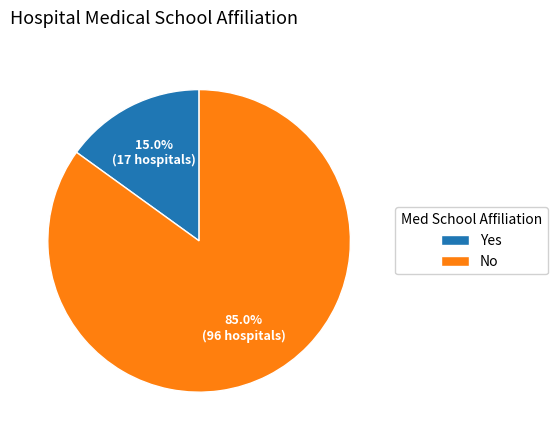

What is the total percentage of No and Yes?

100.0%